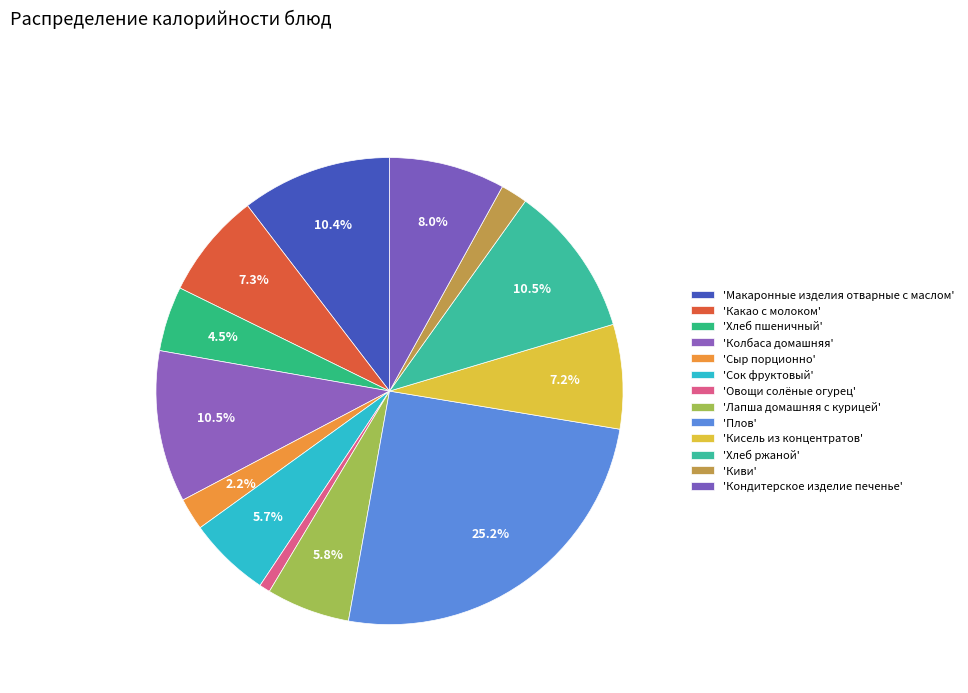

Count the number of slices in the pie.

13